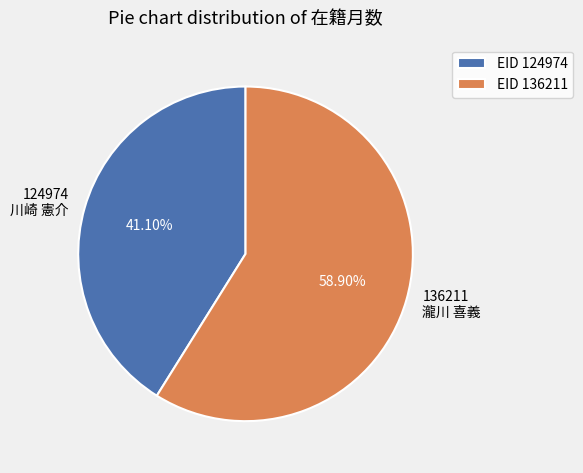

Is there any slice that represents more than half of the pie?

Yes